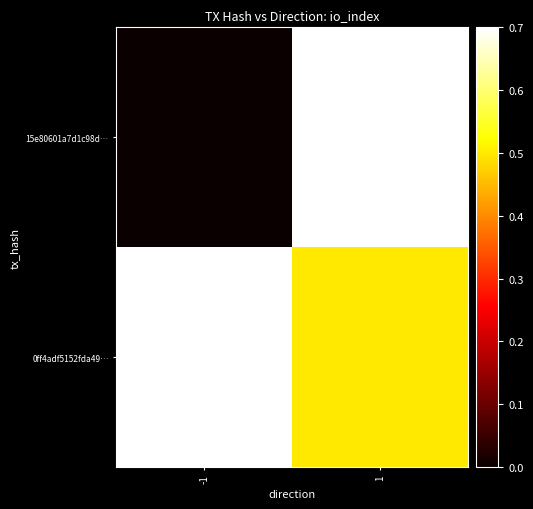

Reading right to left, list all the values displayed in this chart.

15e80601a7d1c98d…: 1=1.0	-1=0.0
0ff4adf5152fda49…: 1=0.5	-1=1.0